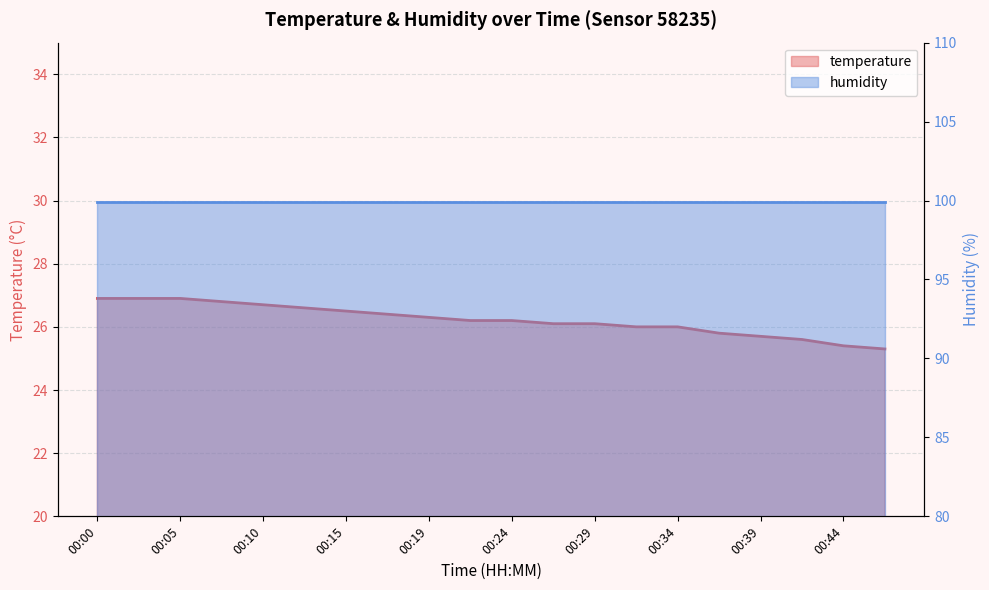

What is the difference between the second highest and minimum values?

1.6